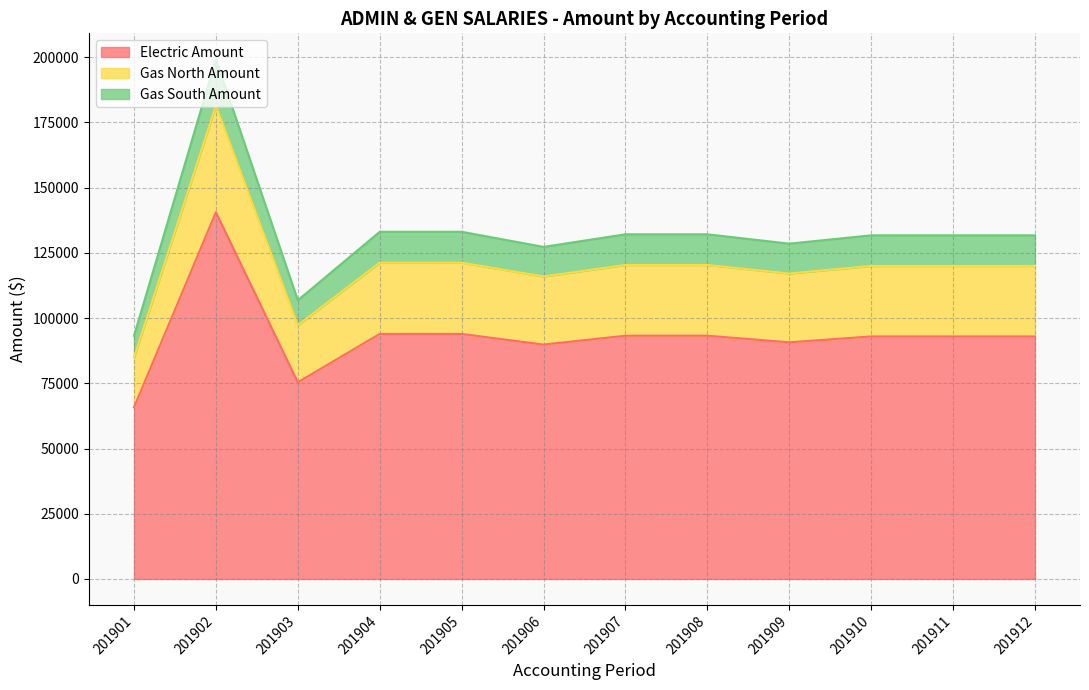

Is it true that Electric Amount equals 123783.9 at 201907?

False